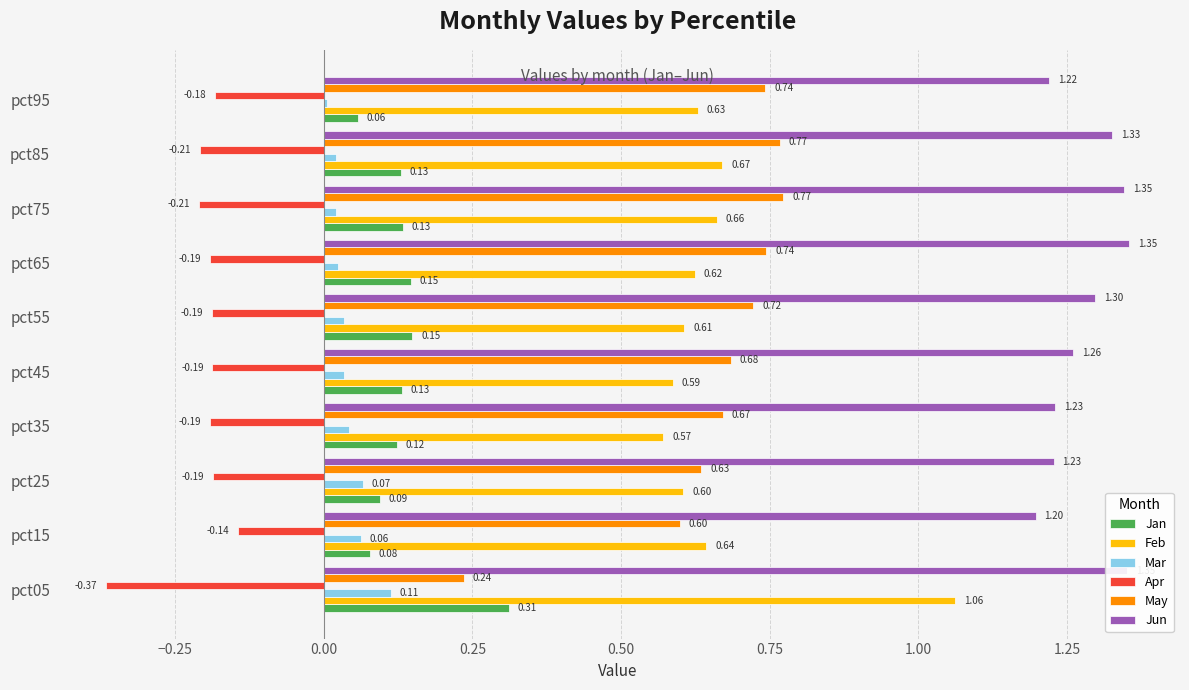

What is the sum of the May values at pct05 and pct55?

1.0